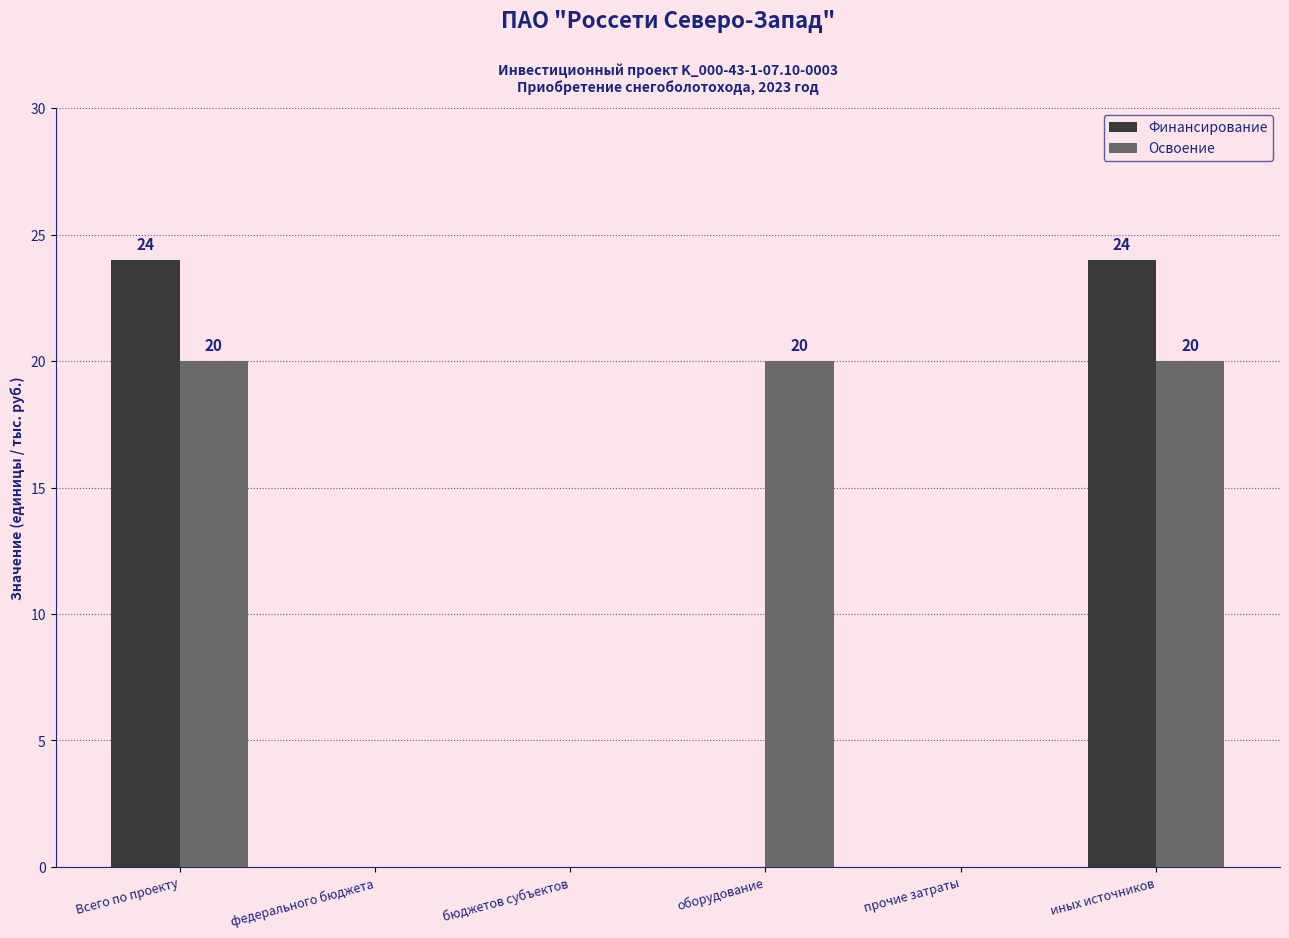

What is the greatest value displayed?

24